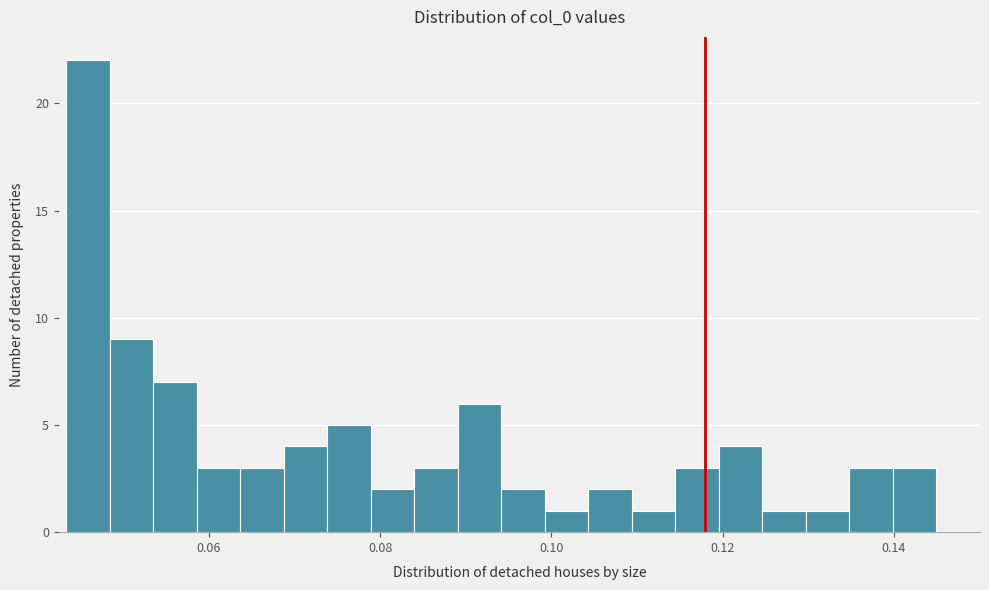

Read against the x-axis, roughly where is the centre of the tallest bar?

0.046